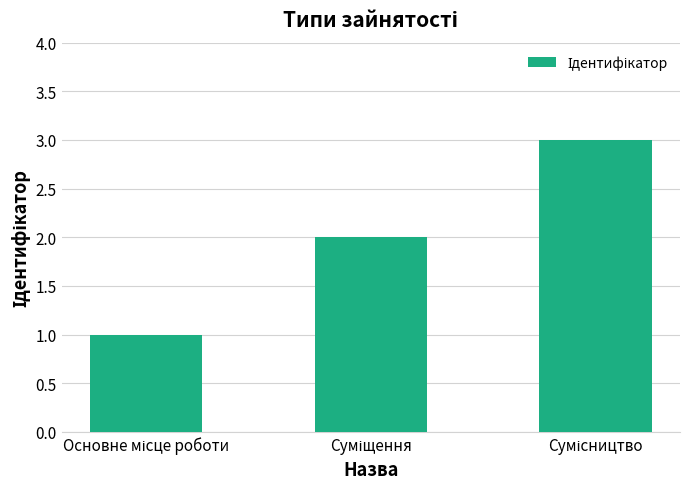

What is the sum of all values?

6